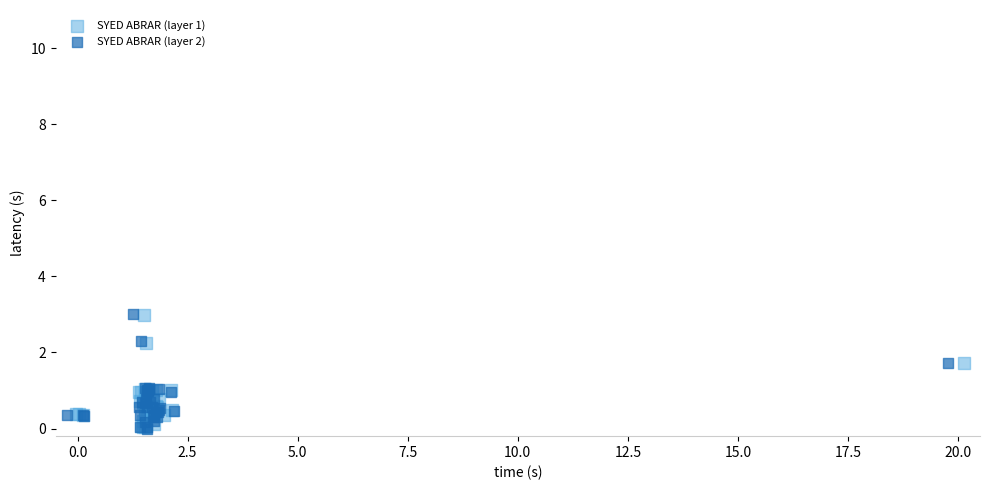

Which series has the largest Y range (max minus min)?

SYED ABRAR (layer 2)